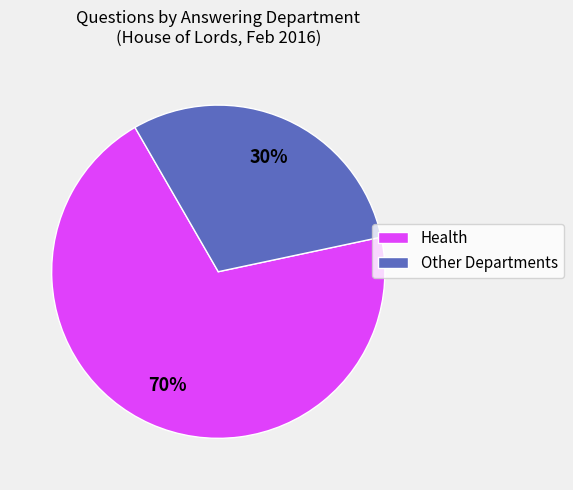

To the nearest percent, what is the combined percentage of Other Departments and Health?

100%